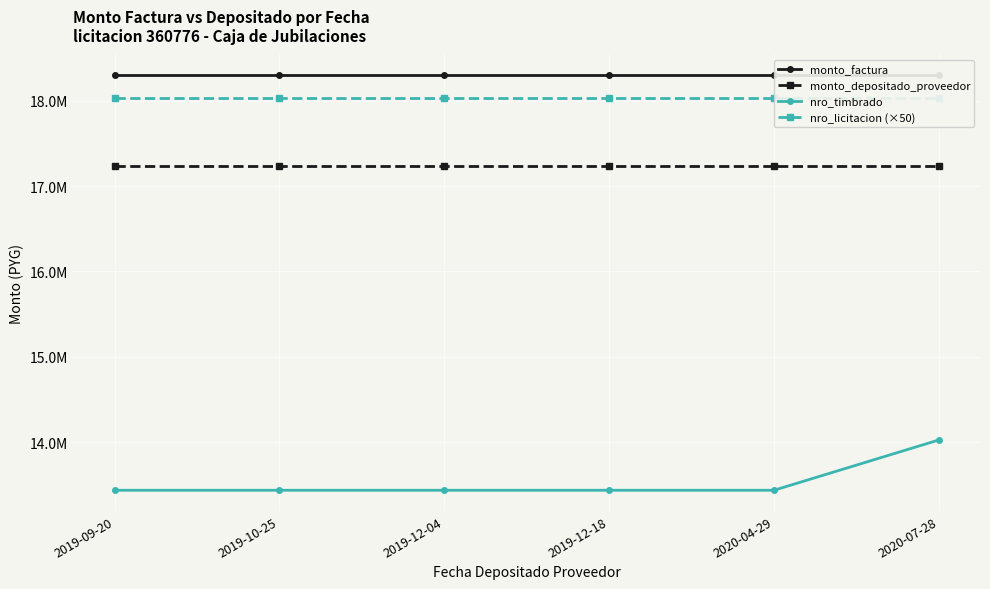

What is the sum of the monto_depositado_proveedor values at 2019-12-18 and 2020-04-29?

34474538